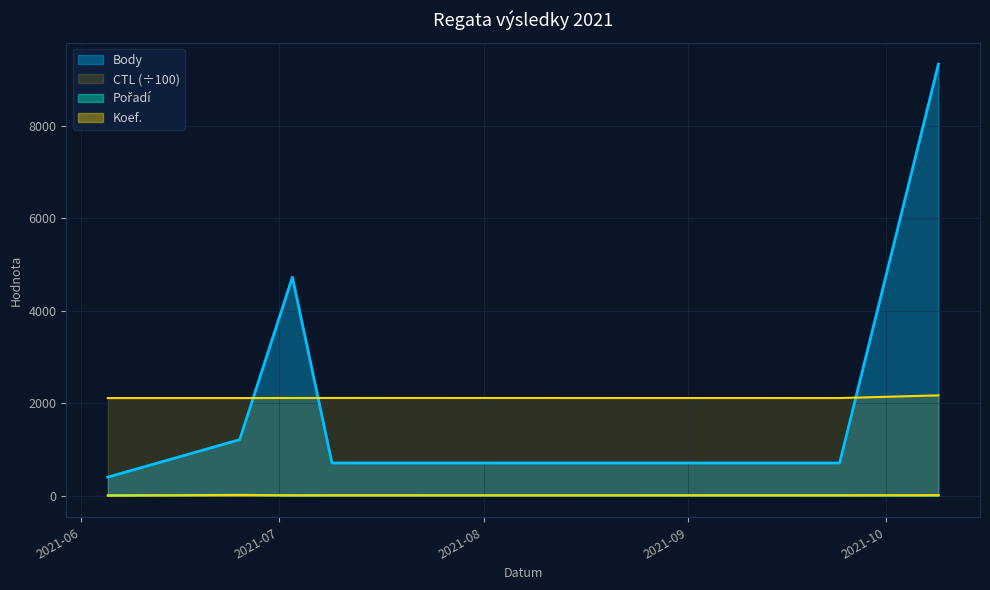

Count the number of categories in the chart.

6